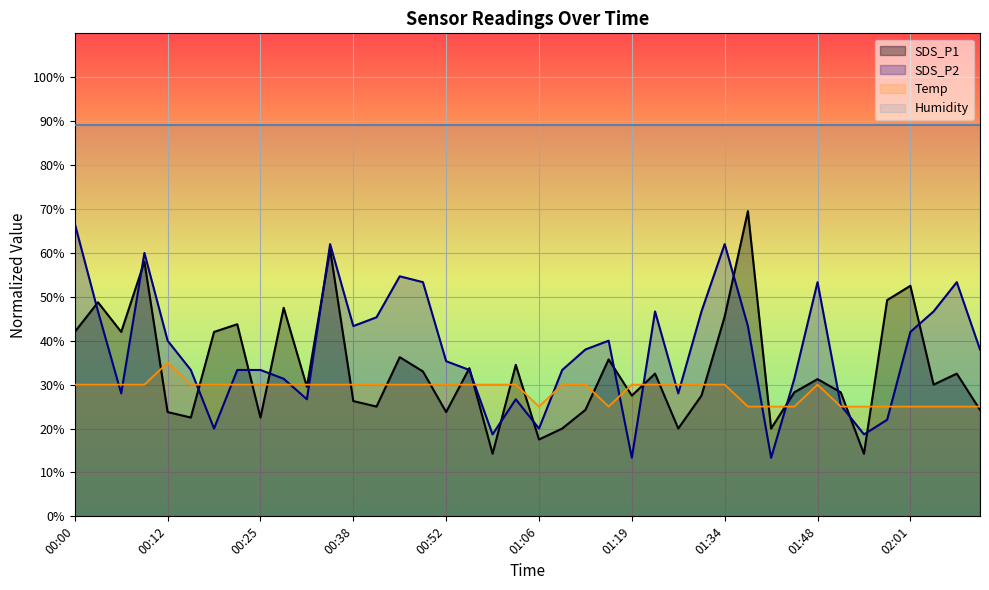

Which has a higher value, 00:49 or 01:16?

01:16